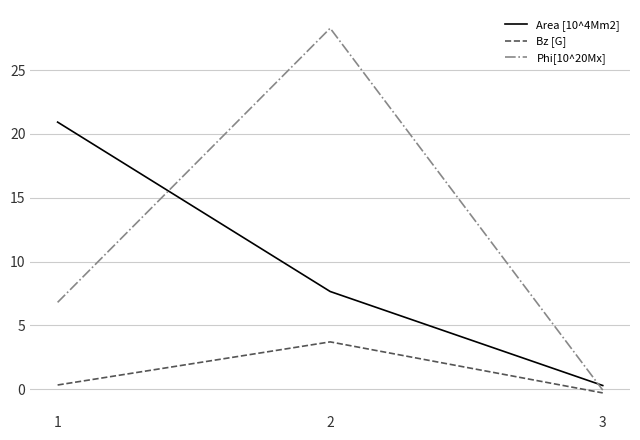

Rank the series at 1 from highest to lowest value.

Area [10^4Mm2], Phi[10^20Mx], Bz [G]